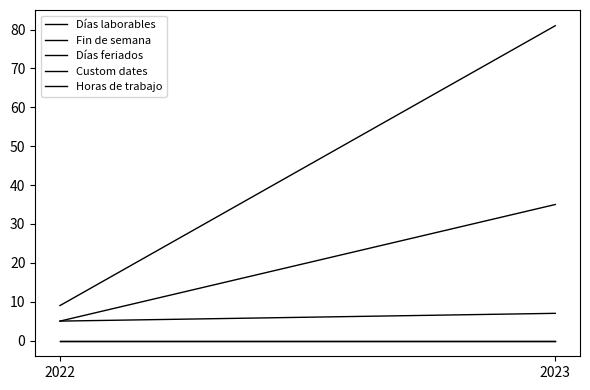

Reading right to left, what are all the values shown in this chart?

Días laborables: 2023=81	2022=9
Fin de semana: 2023=35	2022=5
Días feriados: 2023=7	2022=5
Custom dates: 2023=0	2022=0
Horas de trabajo: 2023=0	2022=0